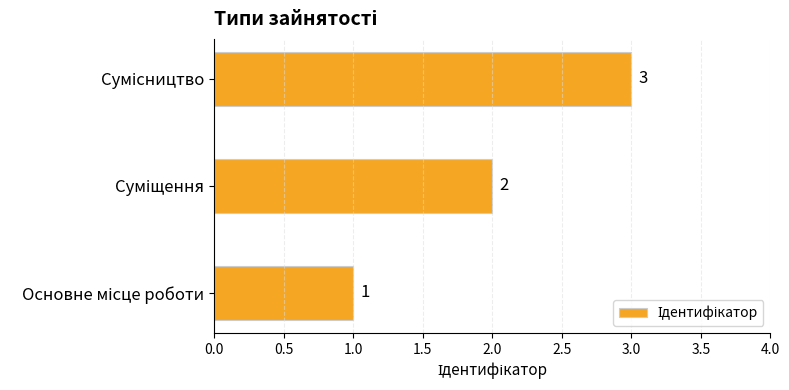

How many values are between 1 and 3?

3